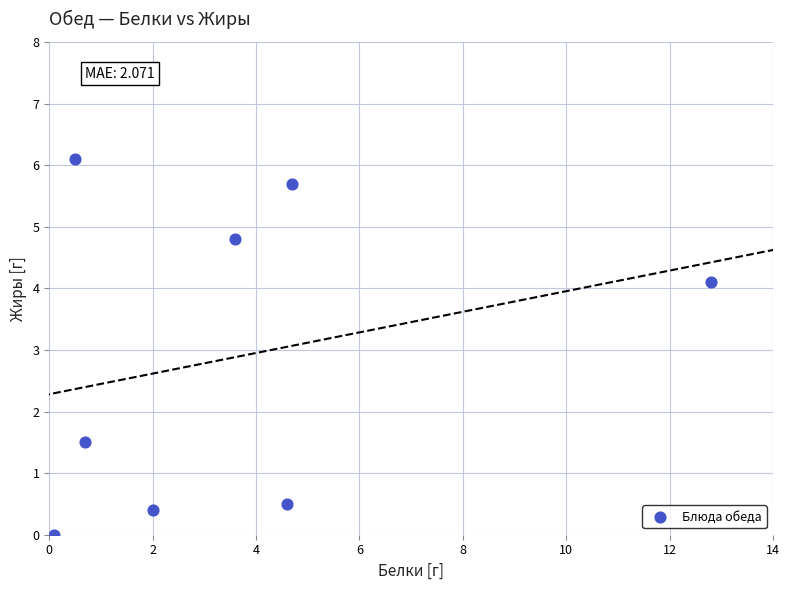

What Y value in the scatter plot is closest to 3?

4.1